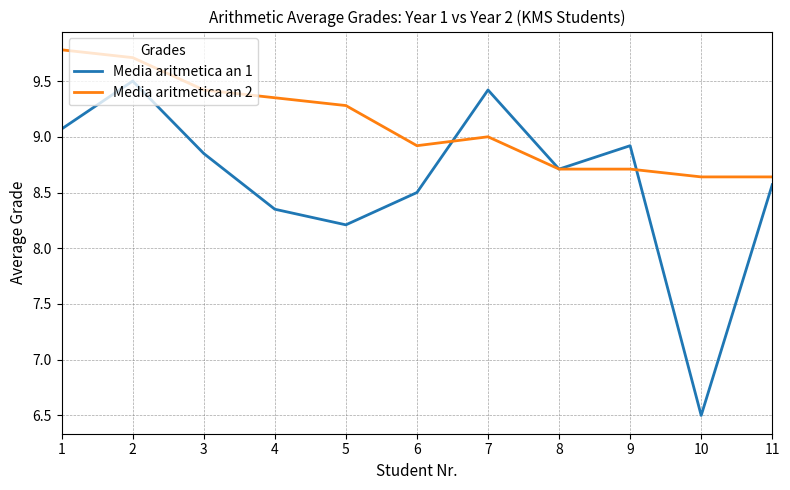

What is the average value of the Media aritmetica an 2 series?

9.1